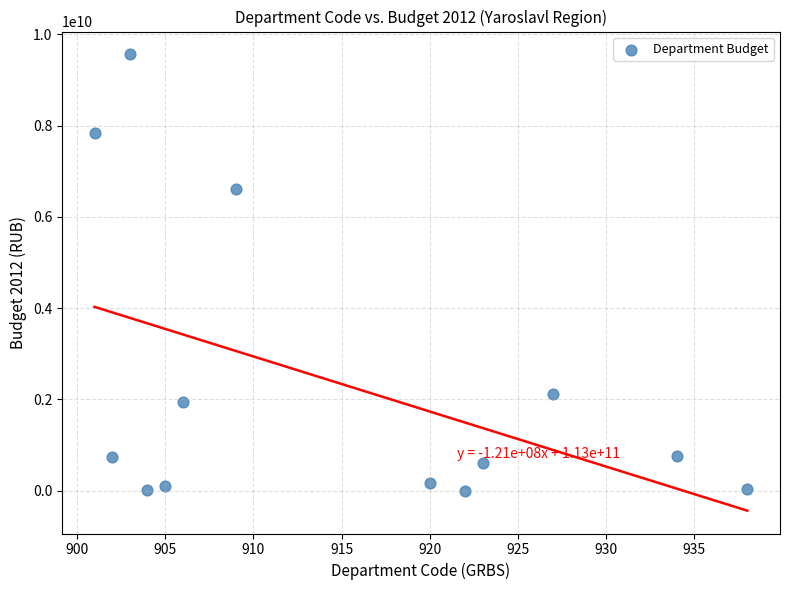

What Y value in the scatter plot is closest to 4781847528?

6614152830.3